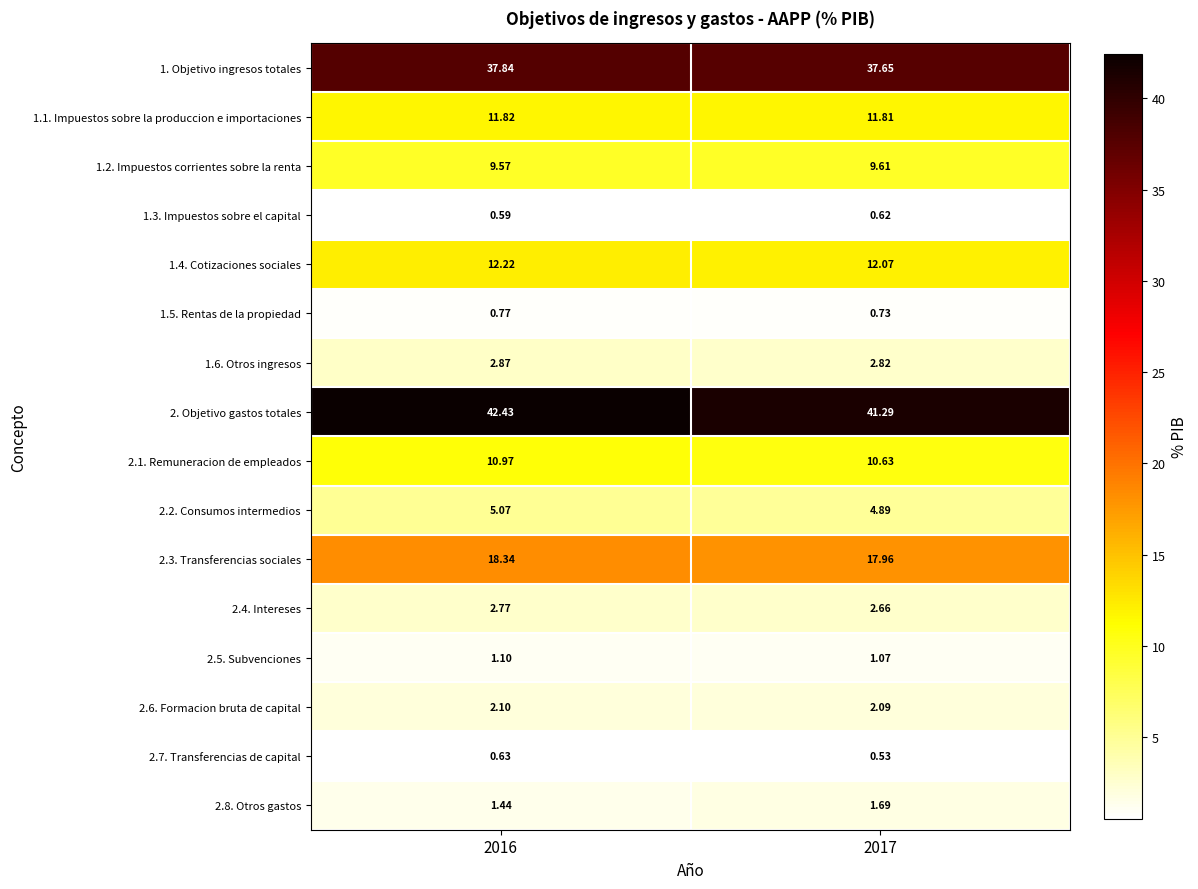

Which has a higher value, 2016 or 2017?

2016